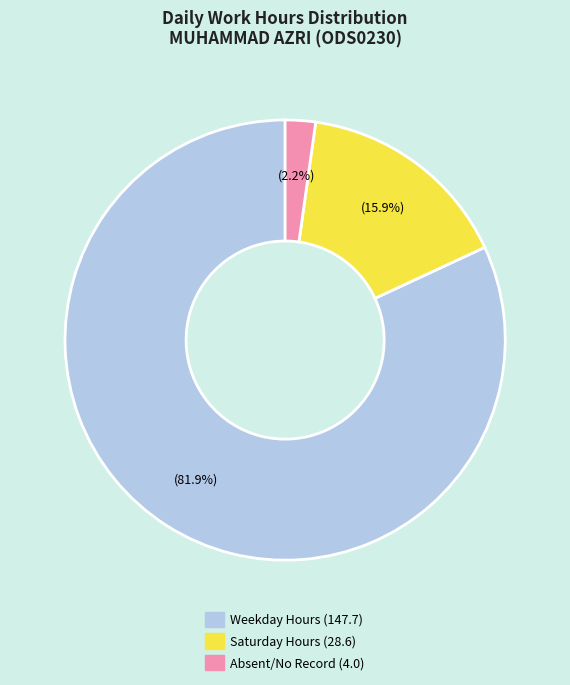

Is there a majority slice in this chart?

Yes